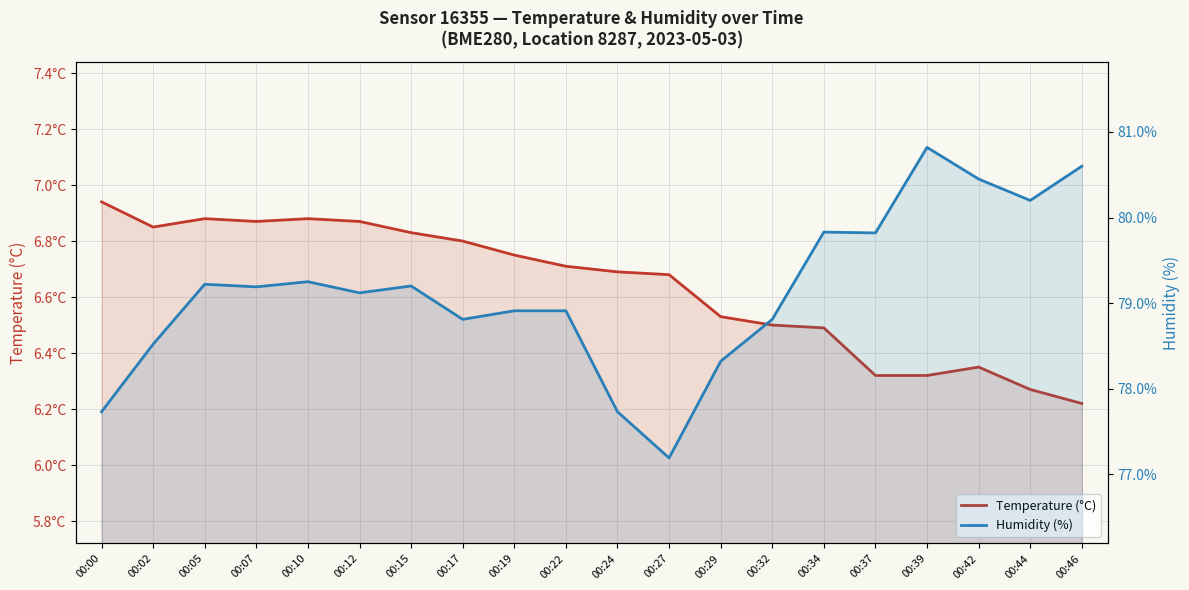

Where is the first local minimum for Humidity (%)?

00:07